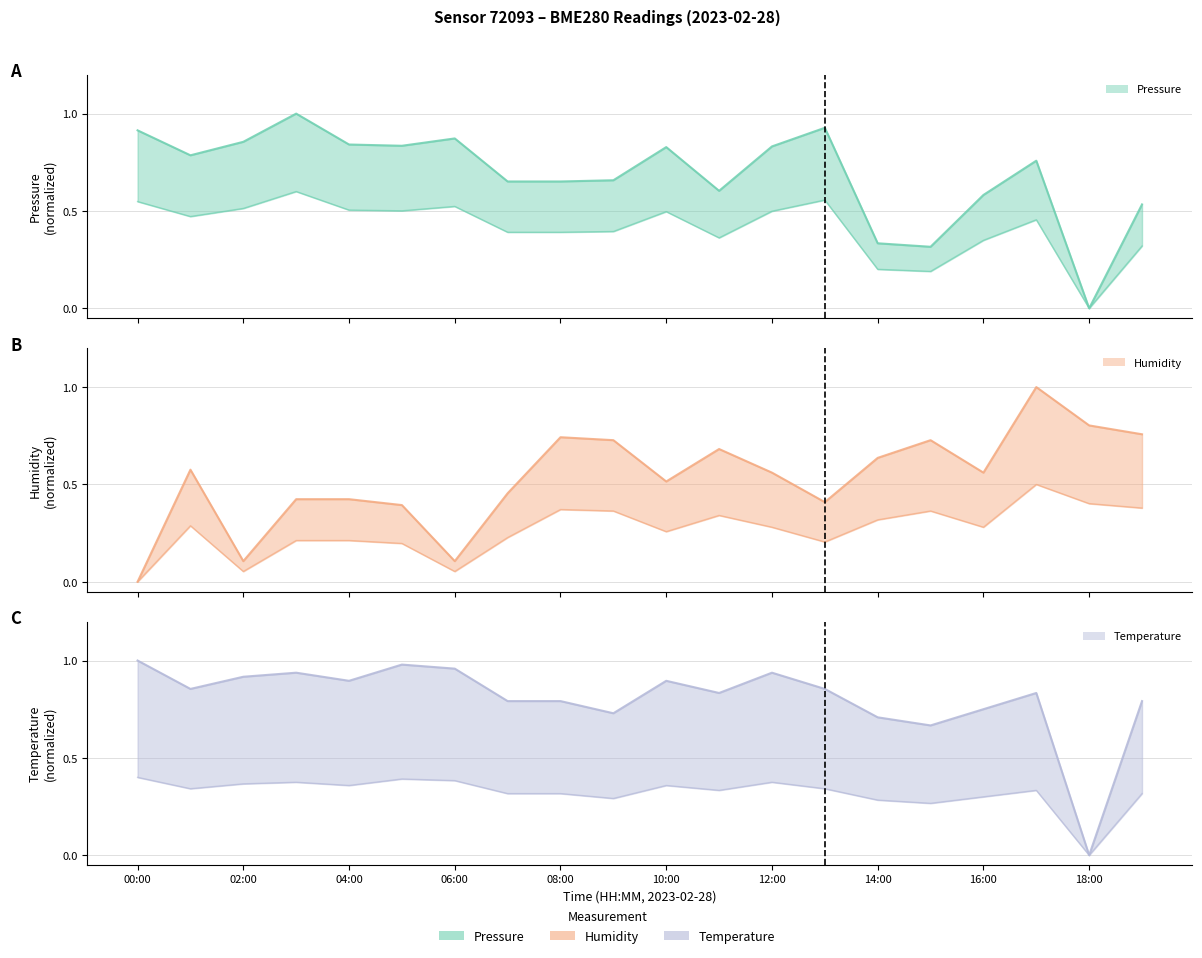

Is the value of humidity lower at 06:00 greater than the value of pressure lower at 00:00?

No